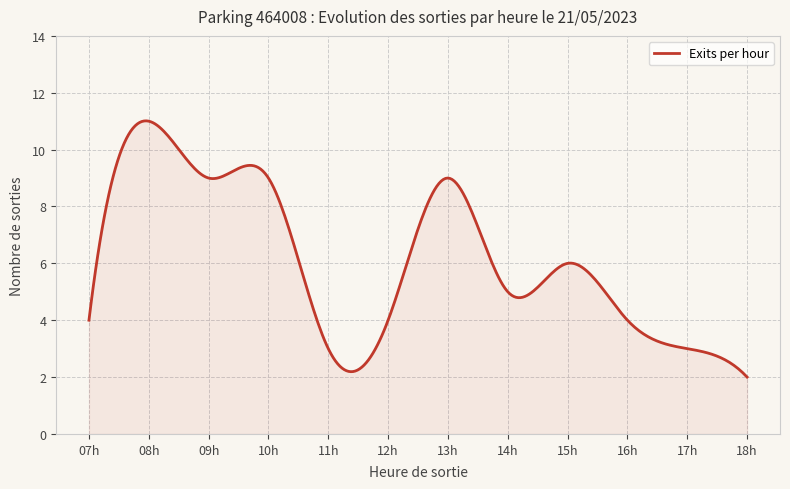

What is the greatest value displayed?

11.0